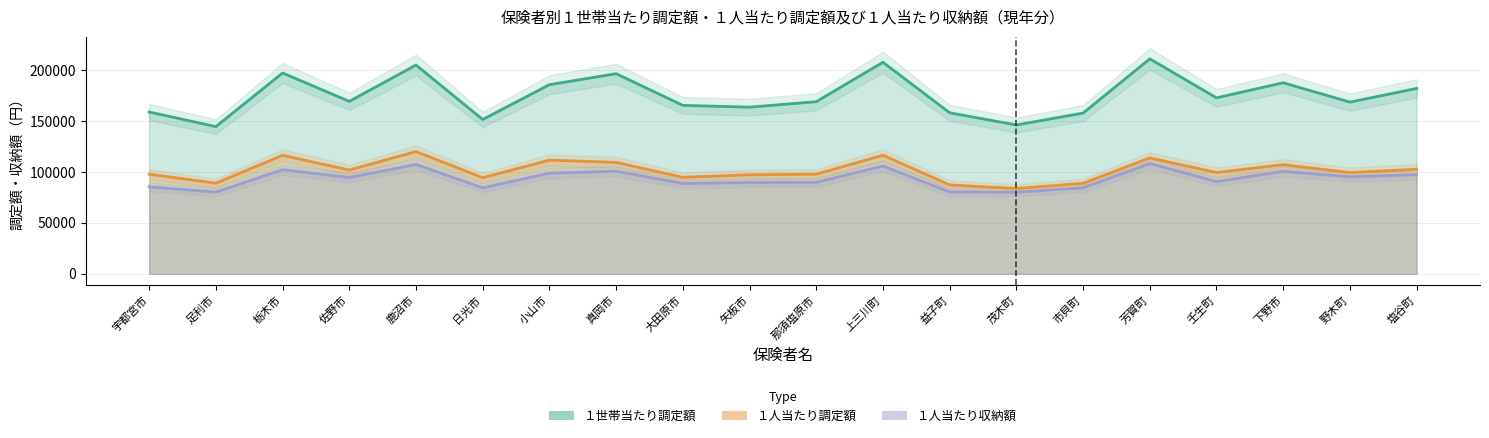

What is the spread (max minus min) of values at 真岡市?

95720